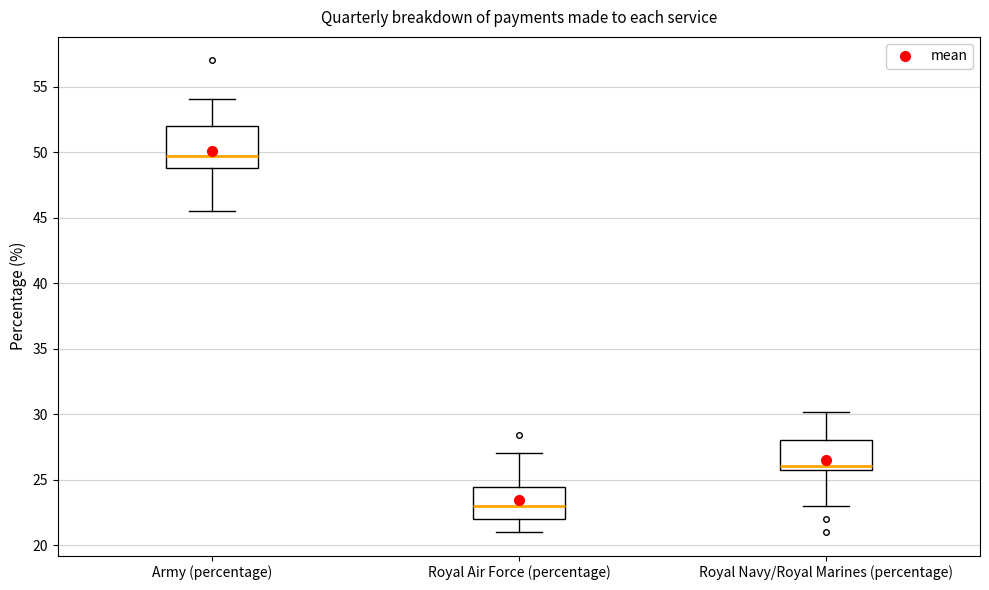

Reading left to right, transcribe this box plot: for each box, give where its median line is, the range the box spans, and where its two whiskers end, as read against the y-axis. The values are not printed on the chart, so give them approximately, as read against the axis.

Army (percentage): median 49.5, box 49.0 to 52.0, whiskers 45.5 to 54.0
Royal Air Force (percentage): median 23.0, box 22.0 to 24.5, whiskers 21.0 to 27.0
Royal Navy/Royal Marines (percentage): median 26.0 (just above the box's lower edge), box 26.0 to 28.0, whiskers 23.0 to 30.0